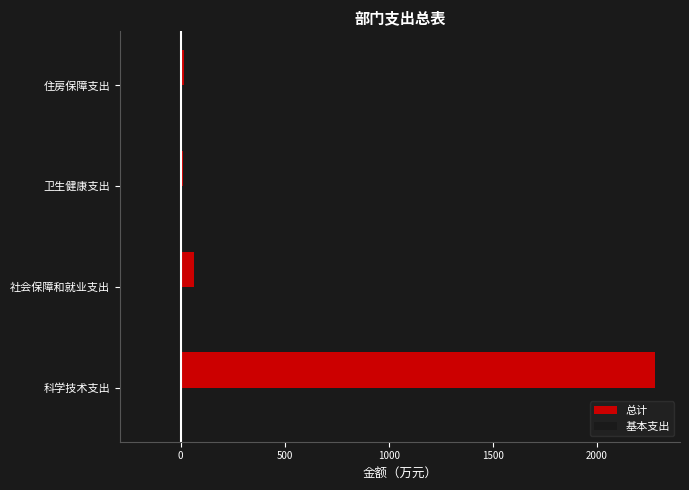

Rank the series by their average value, from highest to lowest.

总计, 基本支出